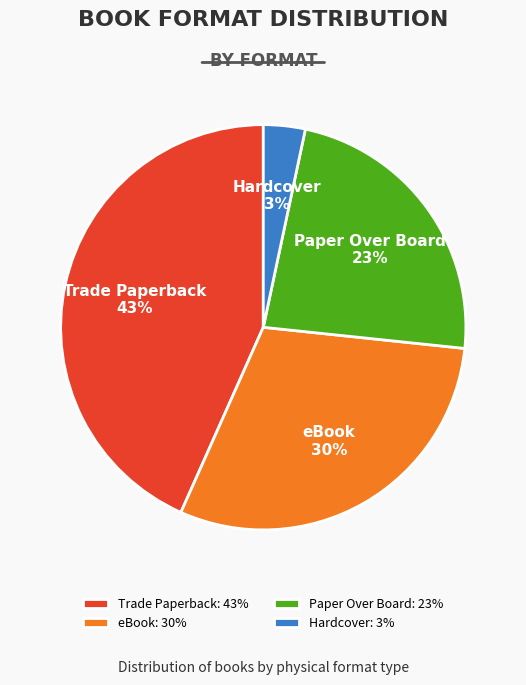

What percentage is the Hardcover slice, to the nearest percent?

3%